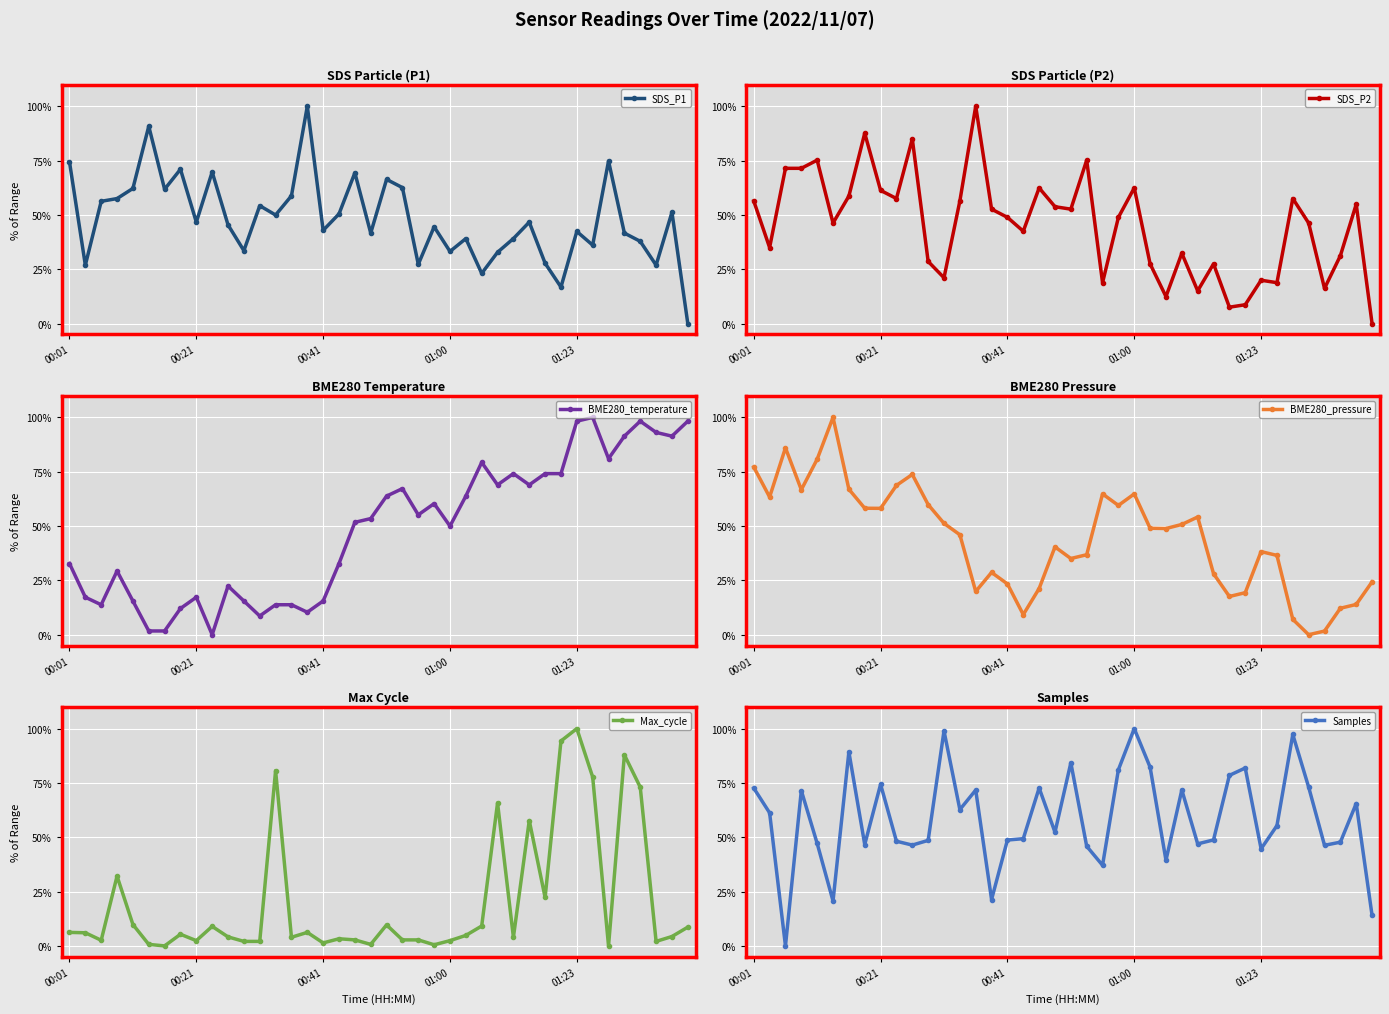

How many intersections are there between SDS_P1 and BME280_pressure?

12